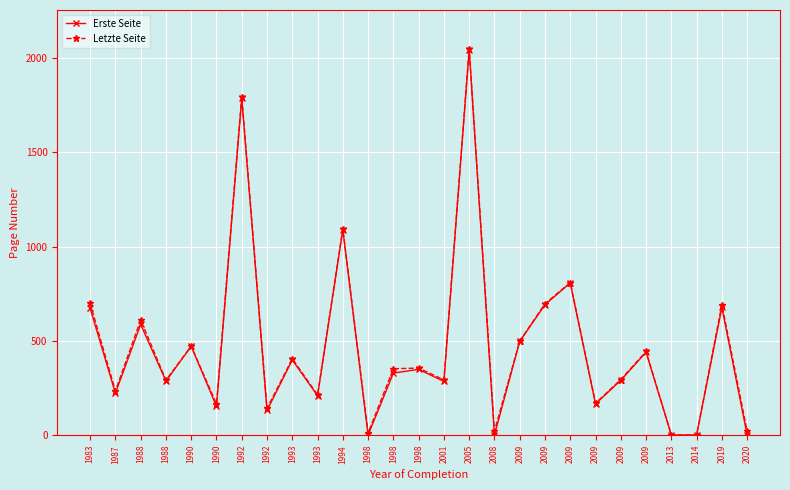

In Erste Seite, how many points are higher than both neighbors (excluding endpoints)?

10